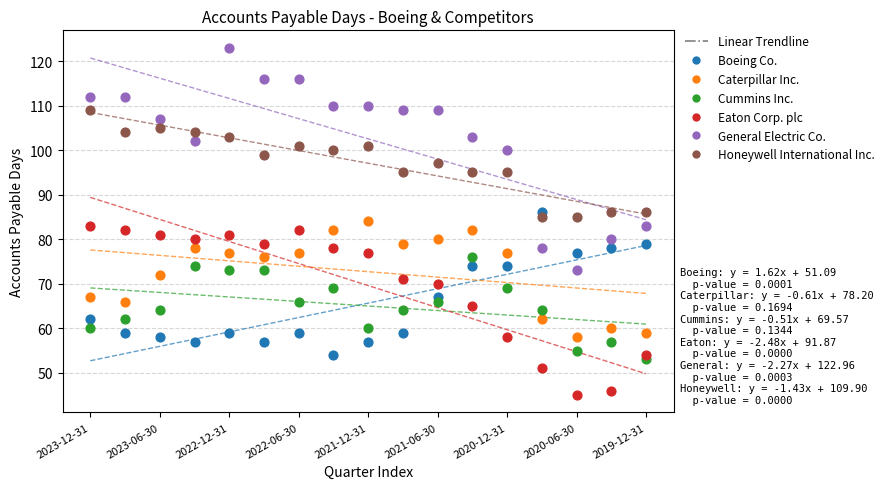

Which series reaches the minimum Y coordinate?

Eaton Corp. plc